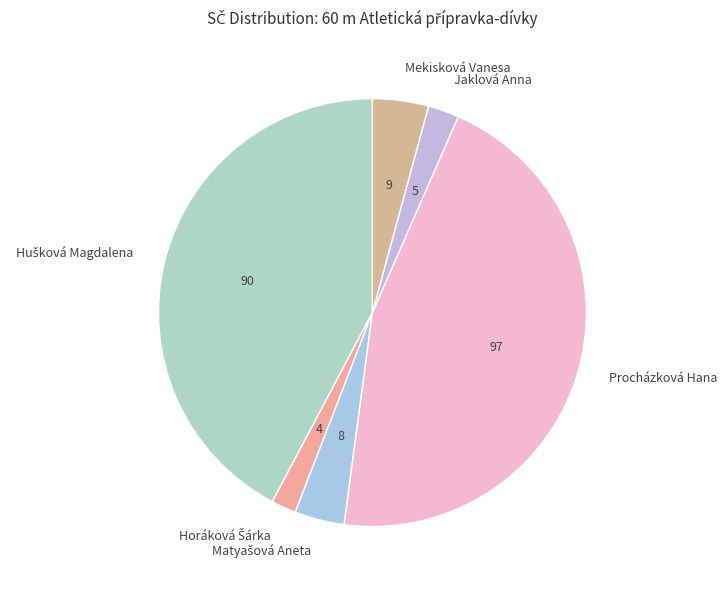

Does Jaklová Anna represent more than half of the total?

No